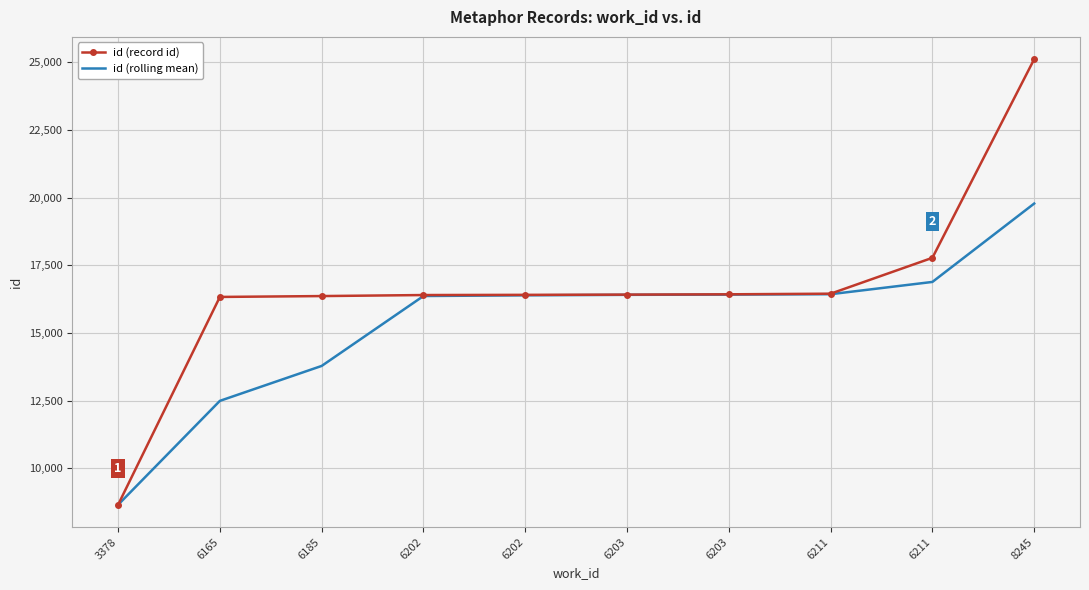

What is the spread (max minus min) of values at 6203?

8.3